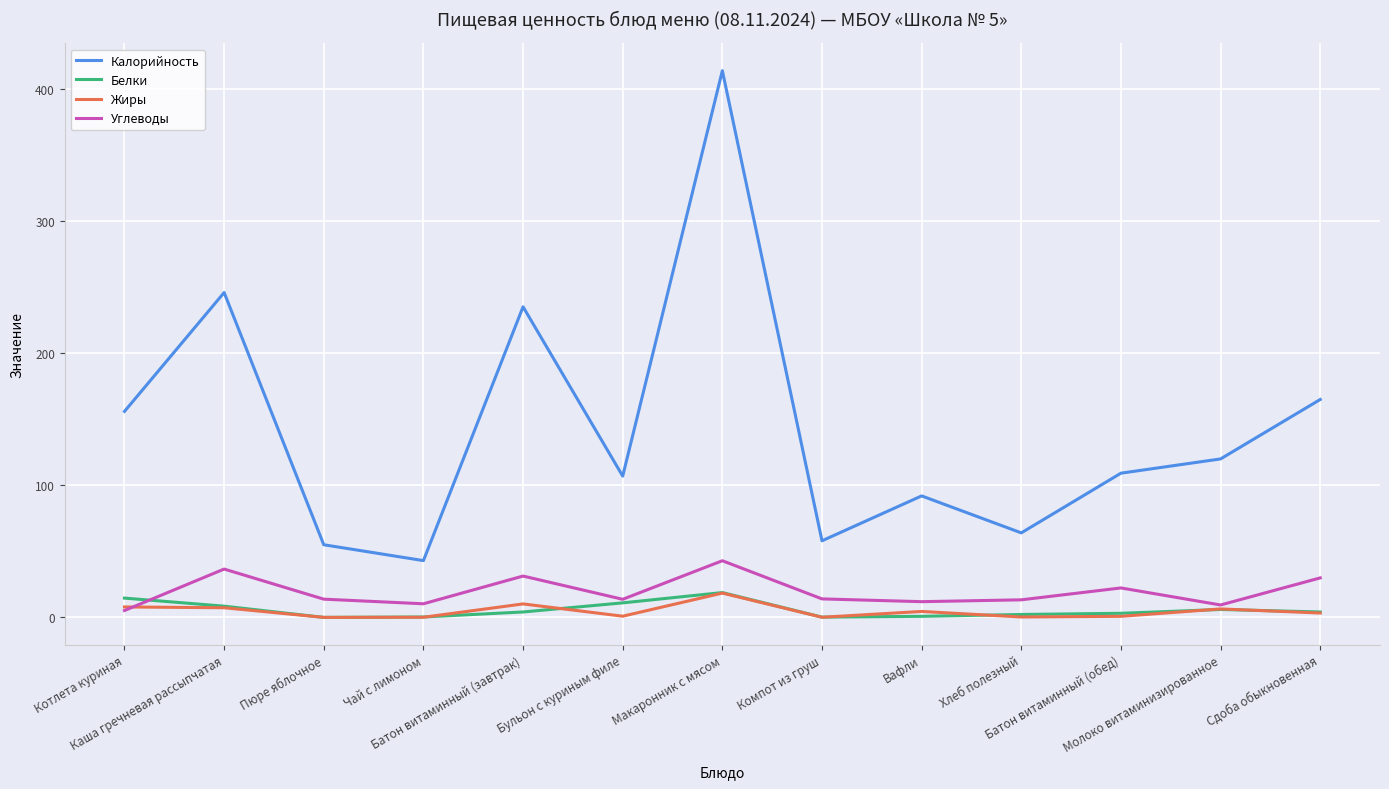

Where is the first local maximum for Белки?

Макаронник с мясом